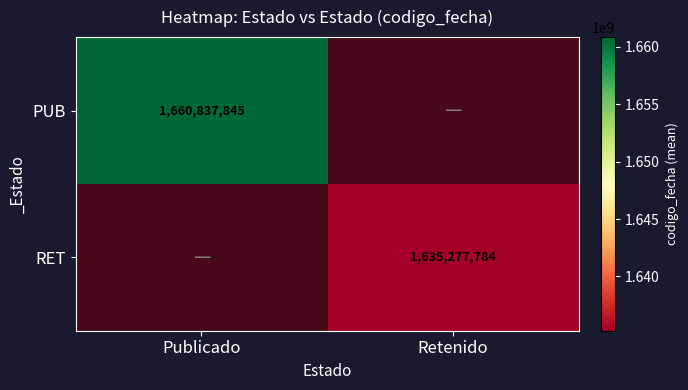

How many values in PUB are above zero?

1